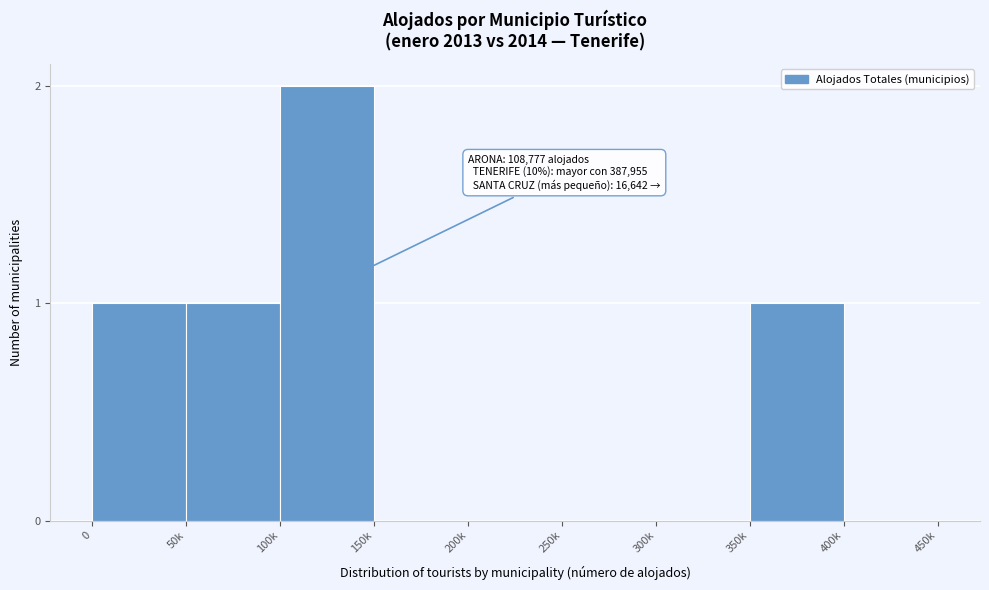

Reading right to left, list all the values displayed in this chart.

400k=0	350k=1	300k=0	250k=0	200k=0	150k=0	100k=2	50k=1	0=1